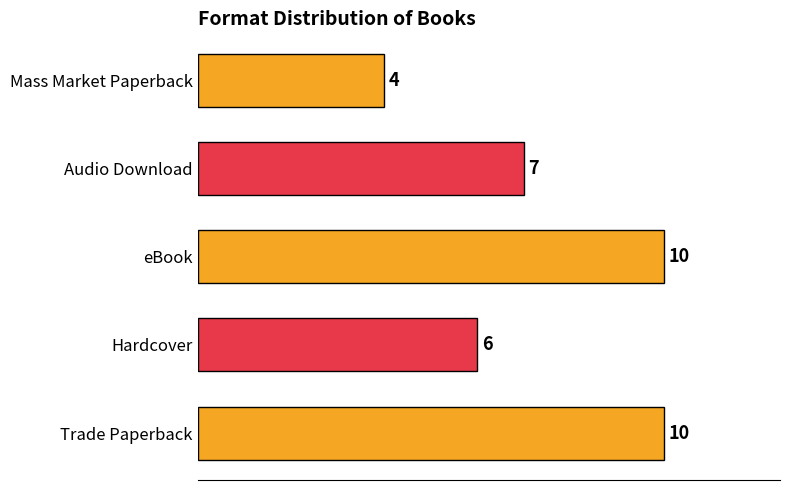

How many values are between 6 and 10?

4